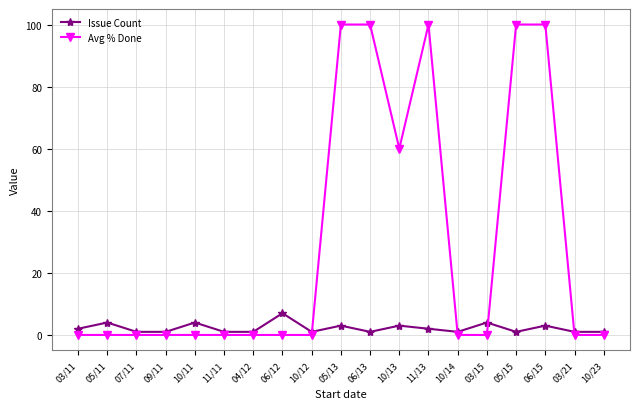

Which series has the largest range (max minus min)?

Avg % Done